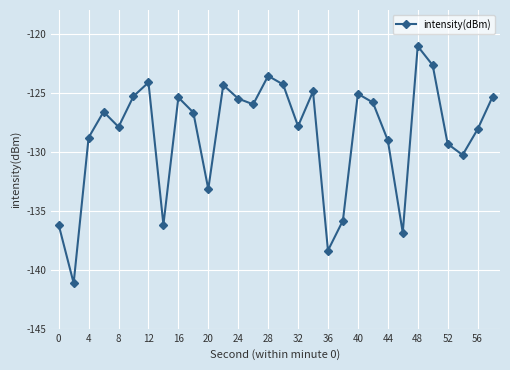

What is the value of the 5th point from the left?

-127.9